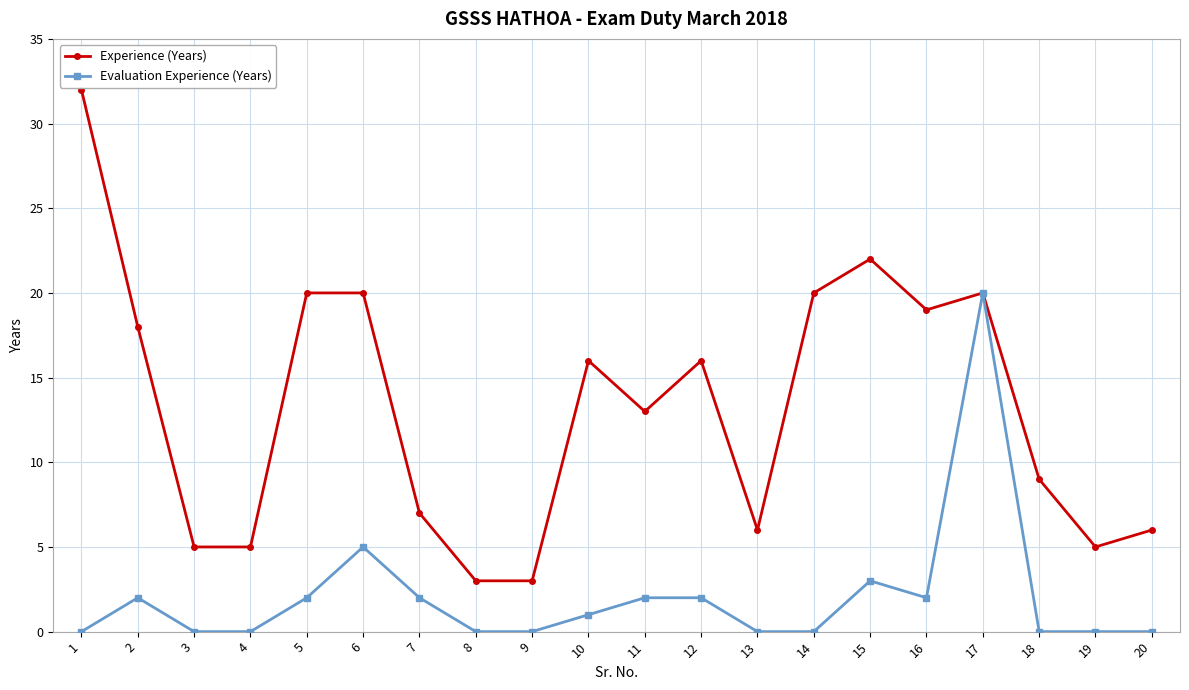

Between 5 and 19, which series saw the biggest shift?

Experience (Years)